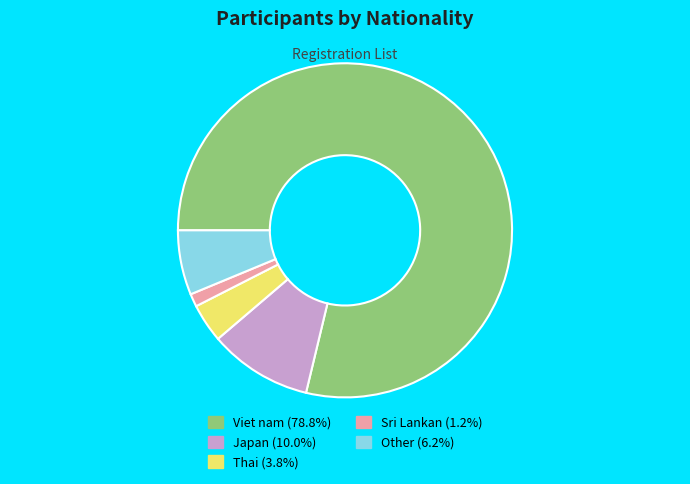

True or false: Thai accounts for 4% of the total.

True